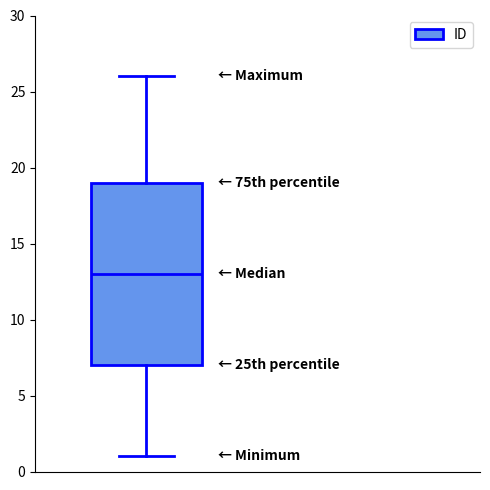

Transcribe this box plot: give where the median line is, the range the box spans, and where the two whiskers end, as read against the y-axis. The values are not printed on the chart, so give them approximately, as read against the axis.

median 13, box 7 to 19, whiskers 1 to 26